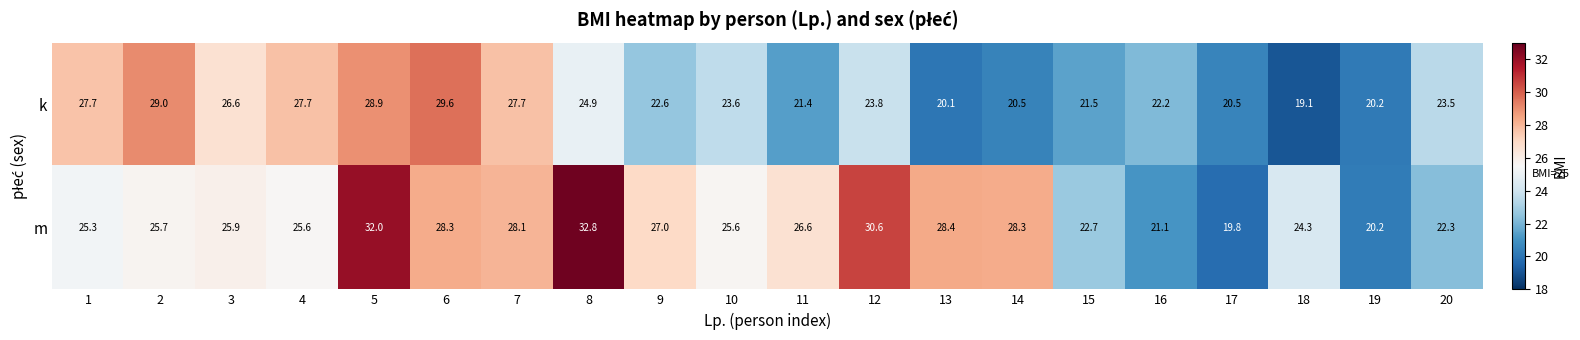

Which category has the highest value across all series?

8